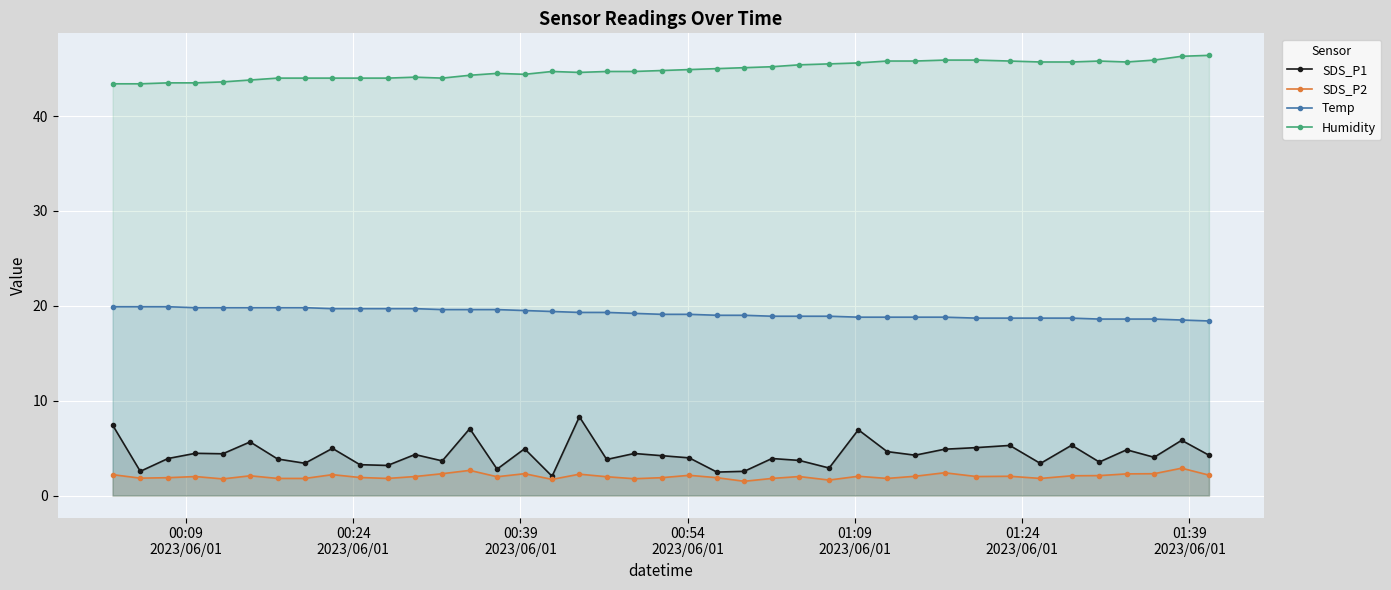

What is the value of the SDS_P2 point at the 27th from the left?

1.6